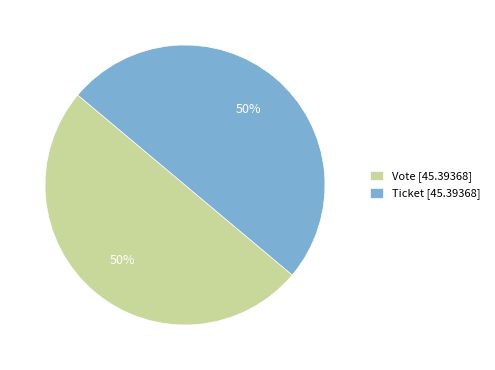

To the nearest percent, what is the average slice percentage?

50%